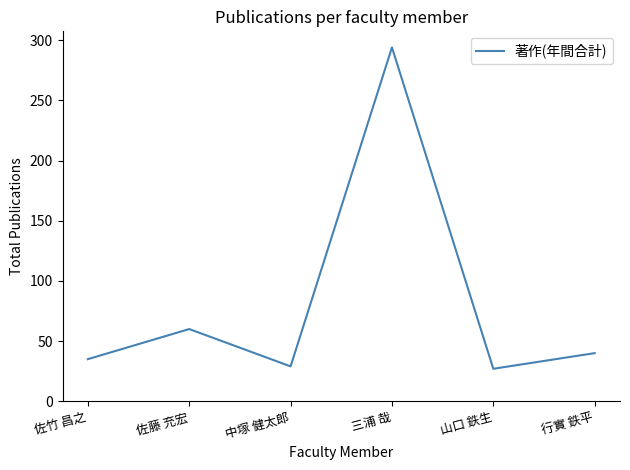

How many interior local peaks (higher than both neighbors) does the data have?

2